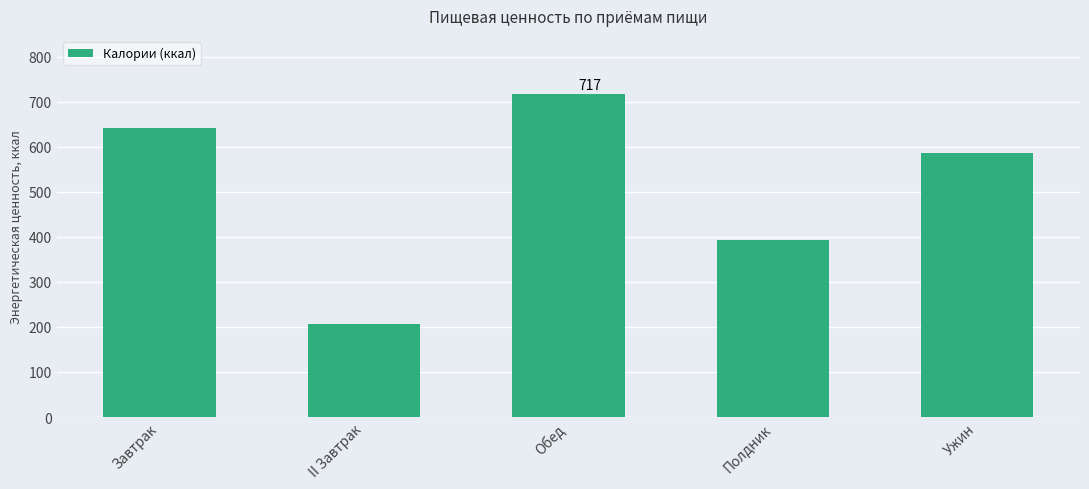

Count the number of categories in the chart.

5